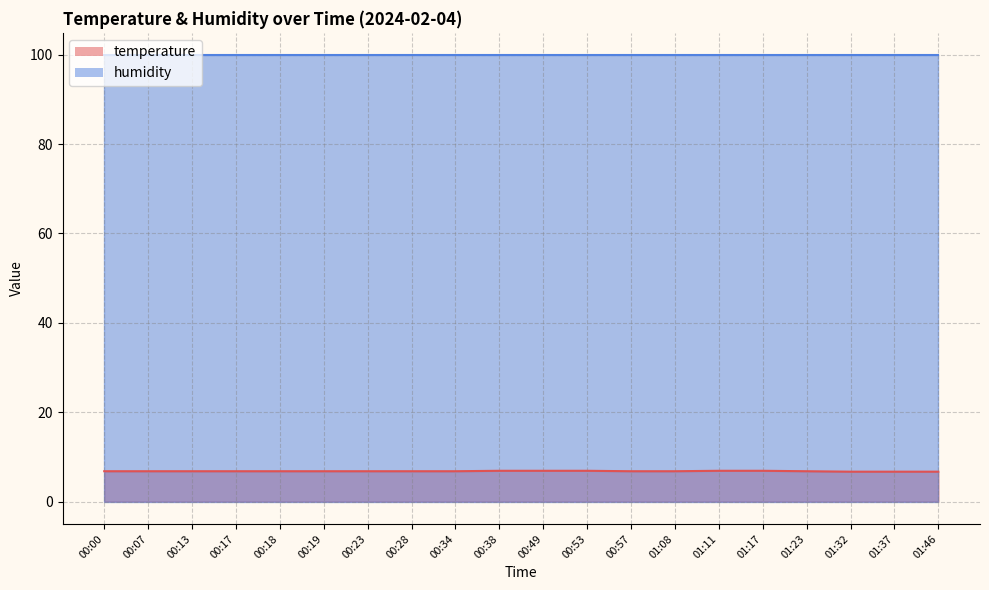

Between 00:00 and 01:08, which is larger?

00:00